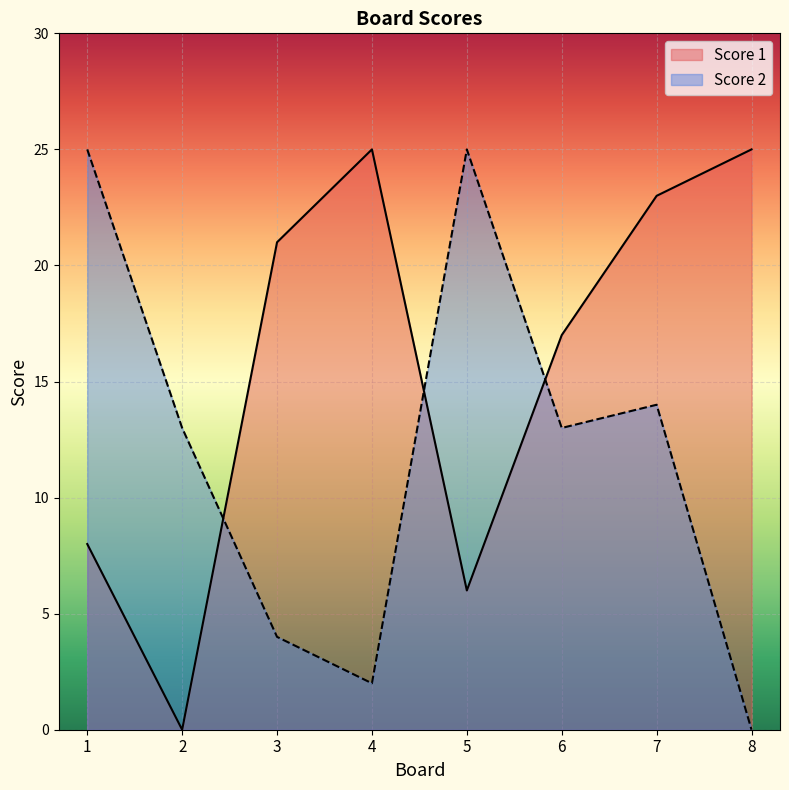

What is the value of the Score 2 point at the 1st from the left?

25